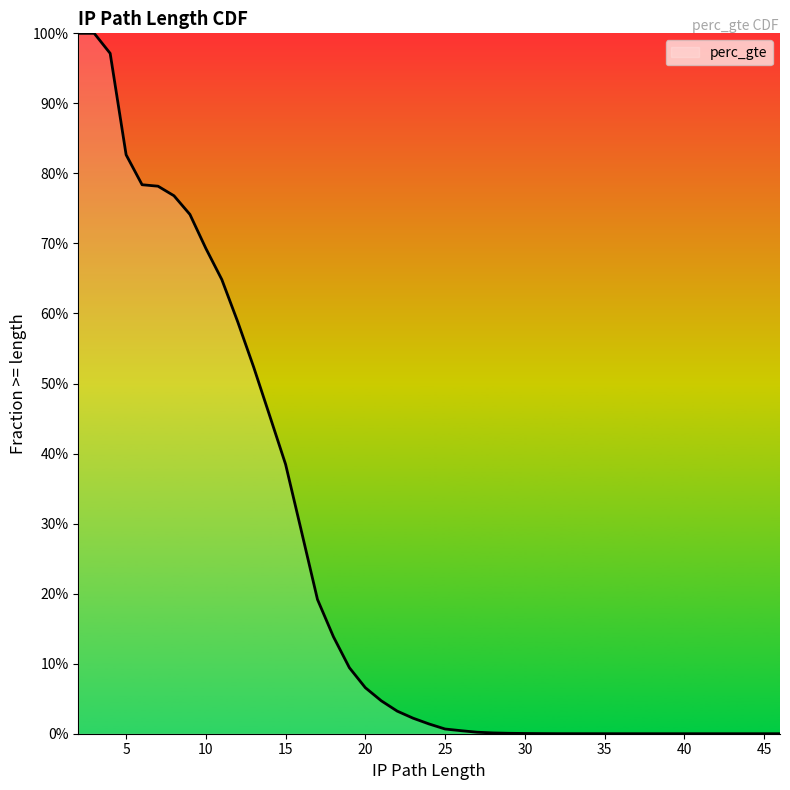

How many lines are shown in the chart?

1